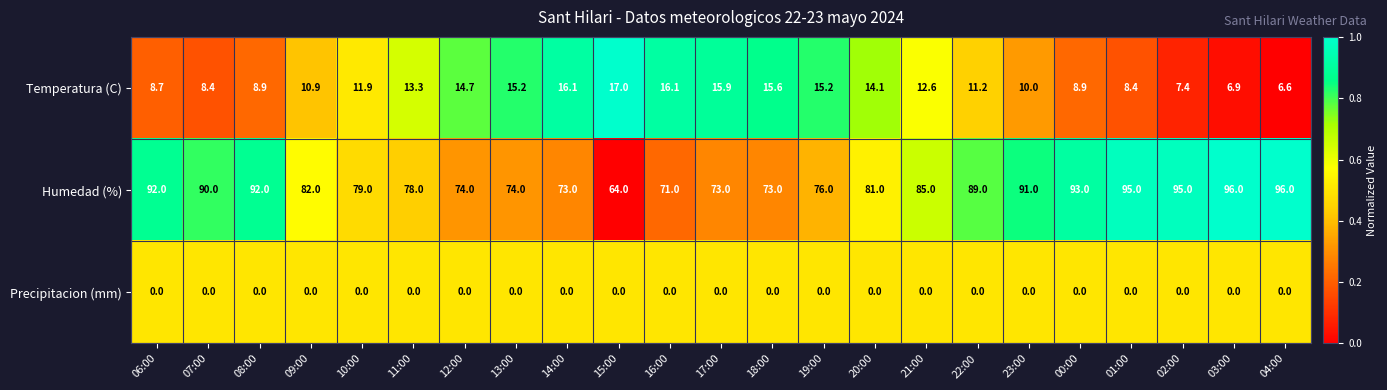

The Precipitacion (mm) series shows 0.0 at 01:00. True or false?

True